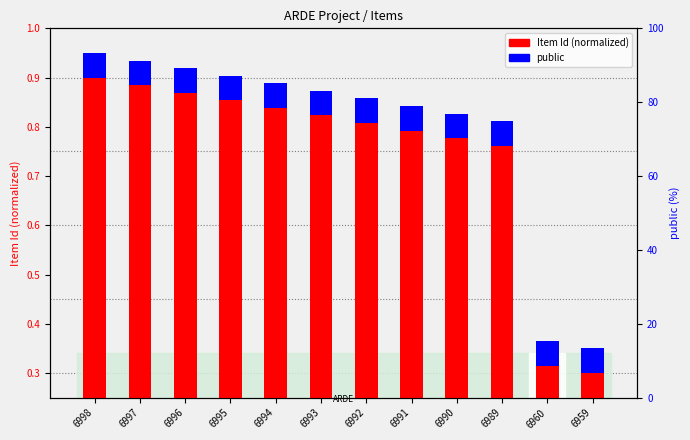

Which series has the widest spread of values?

Item Id (normalized)